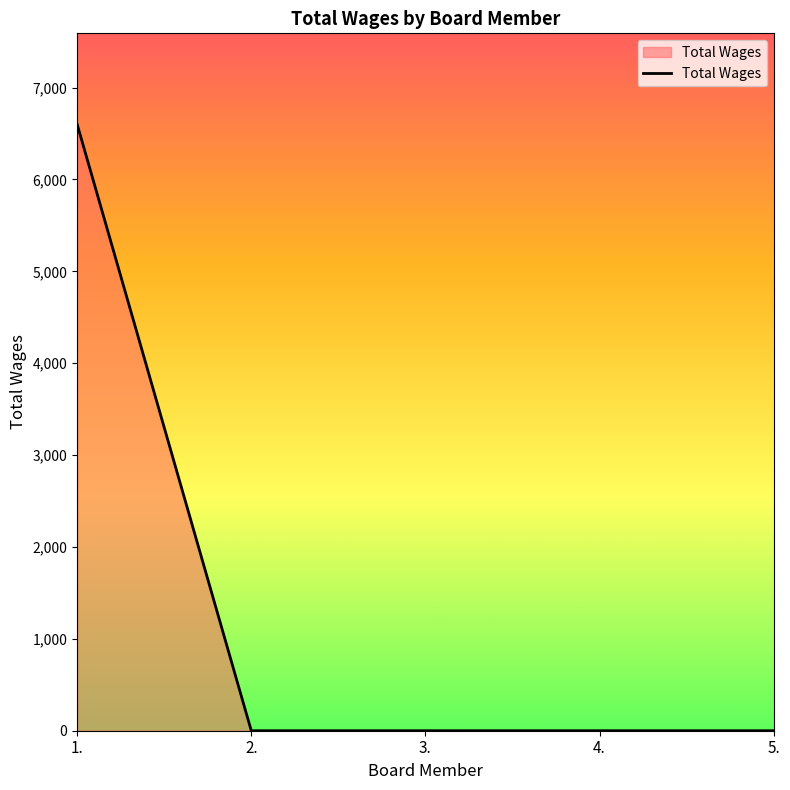

The chart shows a value of 0 at 3.. True or false?

True